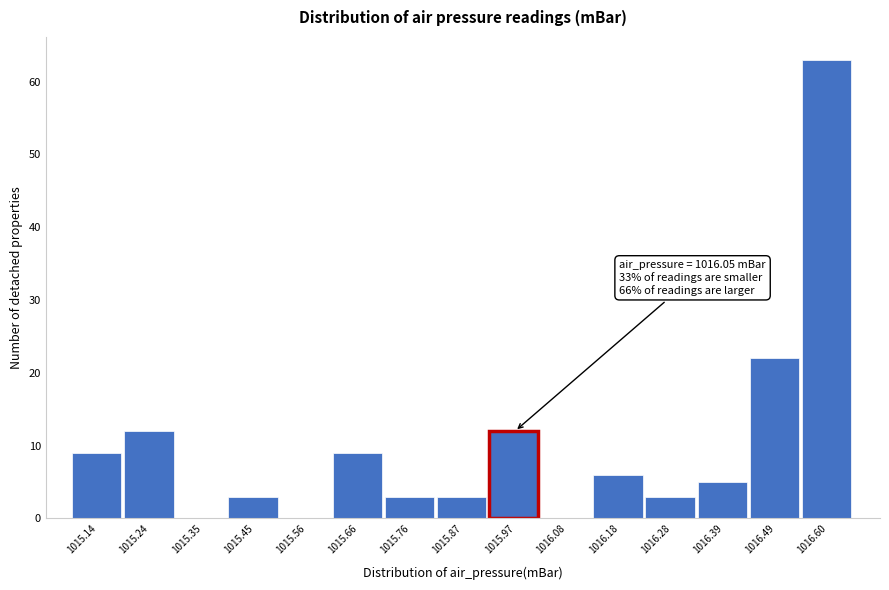

Reading left to right, extract all data points from this chart.

1015.14=9	1015.24=12	1015.35=0	1015.45=3	1015.56=0	1015.66=9	1015.76=3	1015.87=3	1015.97=12	1016.08=0	1016.18=6	1016.28=3	1016.39=5	1016.49=22	1016.60=63